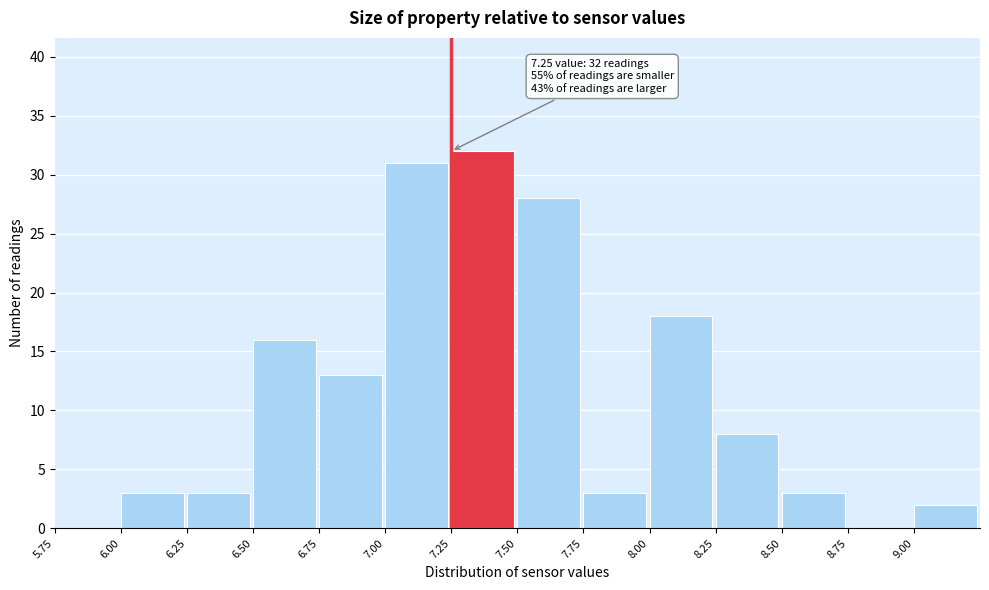

Which range on the x-axis has the tallest bar?

7.25 to 7.50